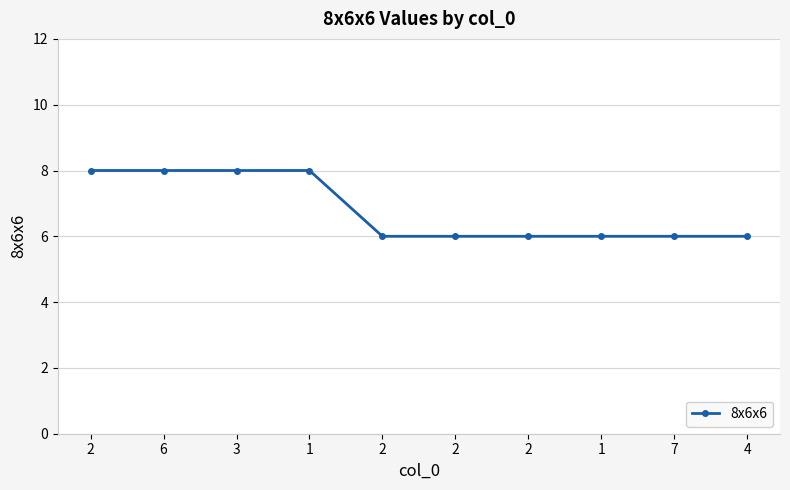

Does the chart have visible grid lines?

Yes